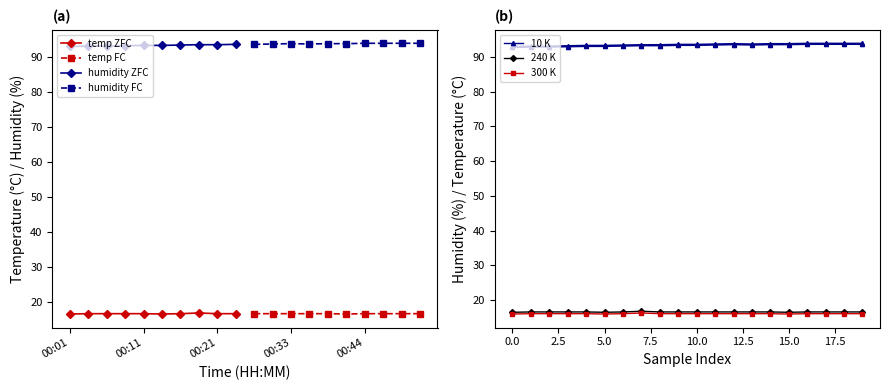

What is the smallest value displayed?

16.5